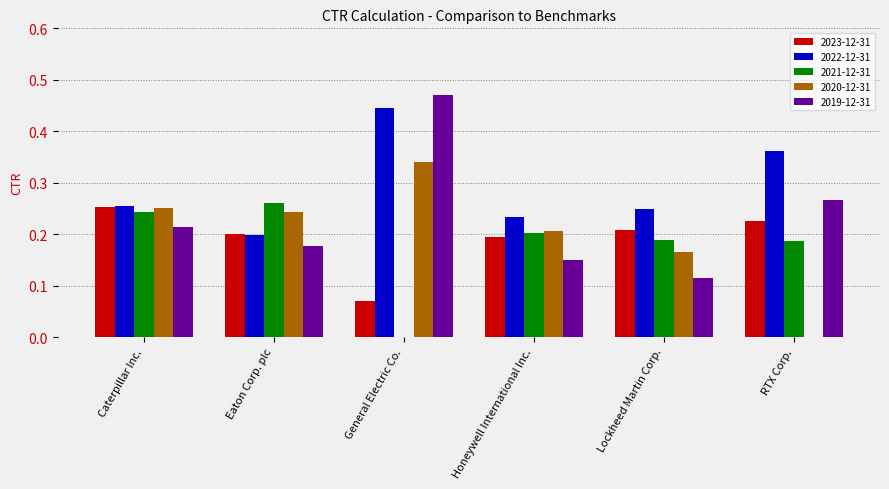

Does the chart contain stacked bars?

No